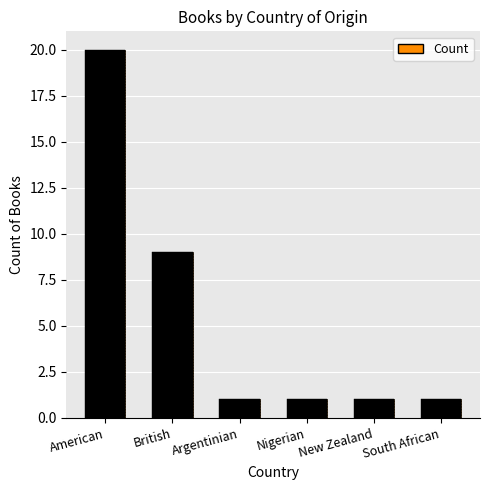

What position from the left is Argentinian?

3